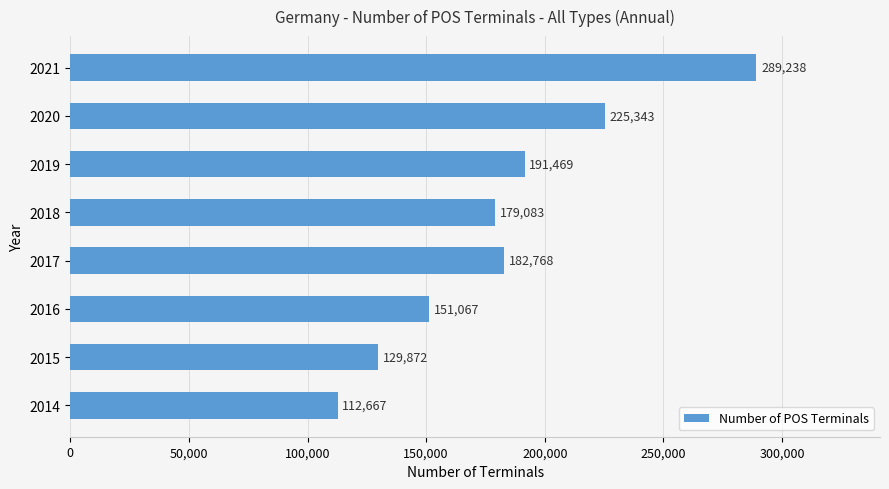

Count the values in the range 151067 to 225343.

5